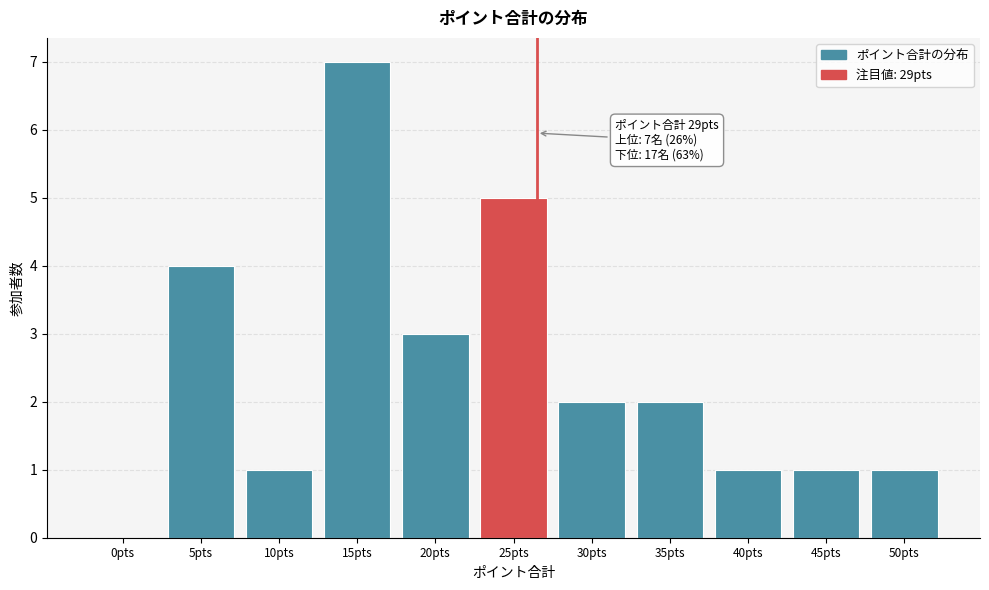

Reading right to left, extract all data points from this chart.

50pts=1	45pts=1	40pts=1	35pts=2	30pts=2	25pts=5	20pts=3	15pts=7	10pts=1	5pts=4	0pts=0